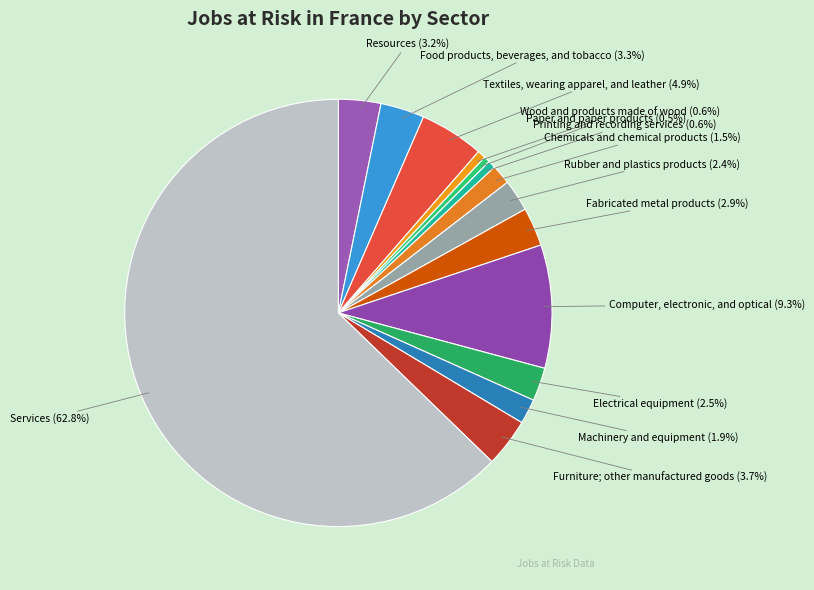

What percentage do Resources and Computer, electronic, and optical together represent?

12.5%